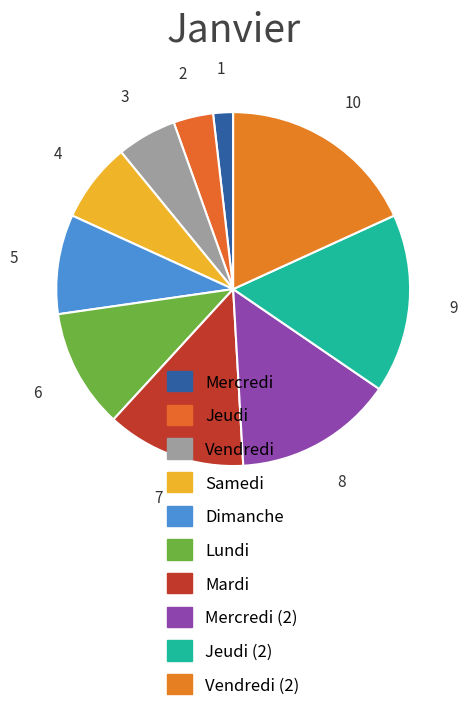

How many slices are in this pie chart?

10